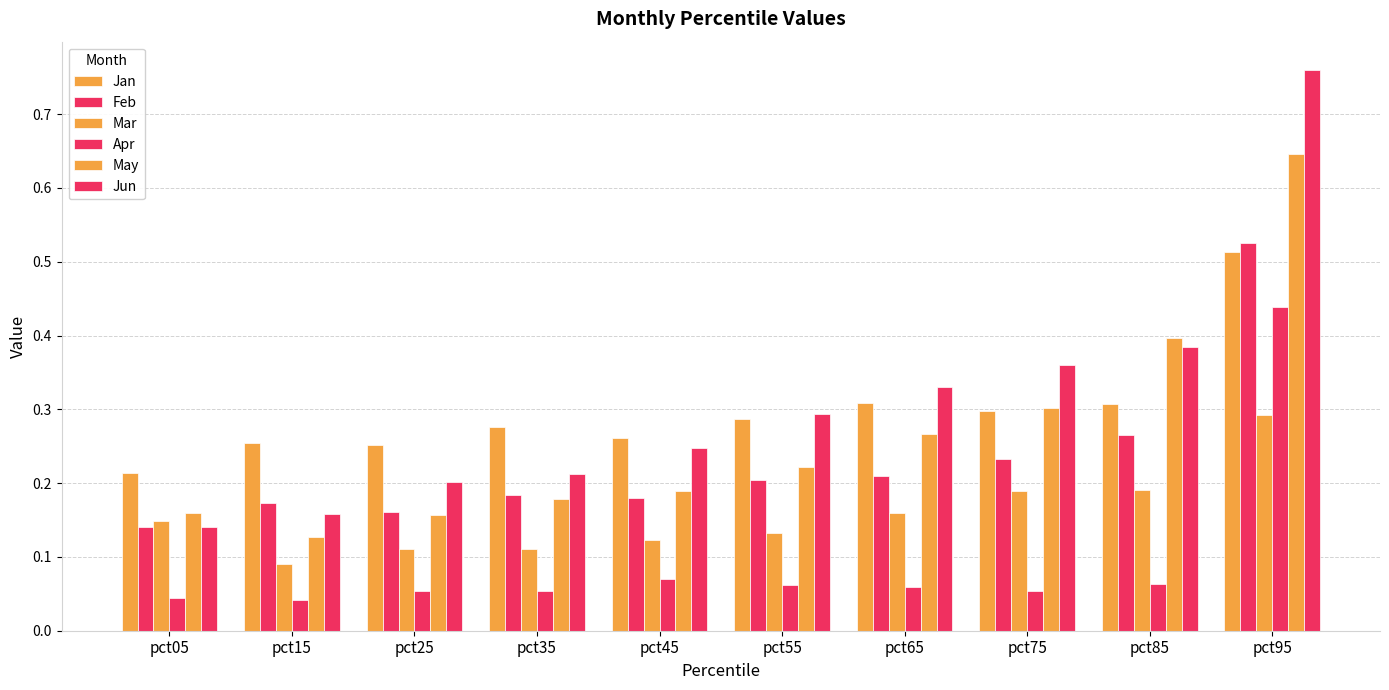

Reading left to right, extract all data points from this chart.

Jan: 0.2	0.3	0.3	0.3	0.3	0.3	0.3	0.3	0.3	0.5
Feb: 0.1	0.2	0.2	0.2	0.2	0.2	0.2	0.2	0.3	0.5
Mar: 0.1	0.1	0.1	0.1	0.1	0.1	0.2	0.2	0.2	0.3
Apr: 0.0	0.0	0.1	0.1	0.1	0.1	0.1	0.1	0.1	0.4
May: 0.2	0.1	0.2	0.2	0.2	0.2	0.3	0.3	0.4	0.6
Jun: 0.1	0.2	0.2	0.2	0.2	0.3	0.3	0.4	0.4	0.8